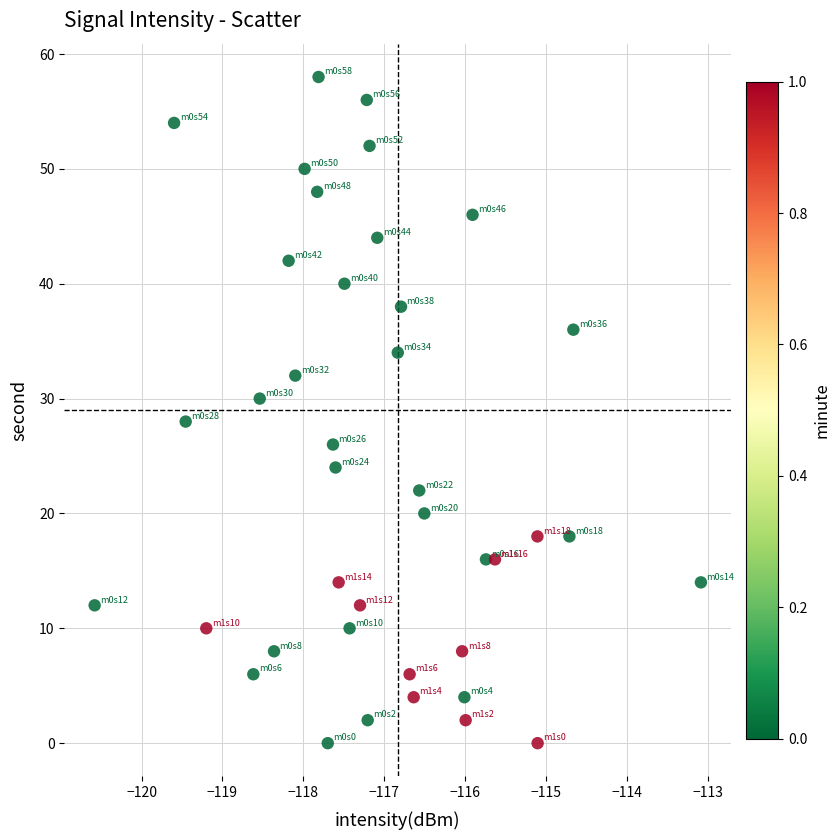

What is the range of Y values (max minus min)?

58